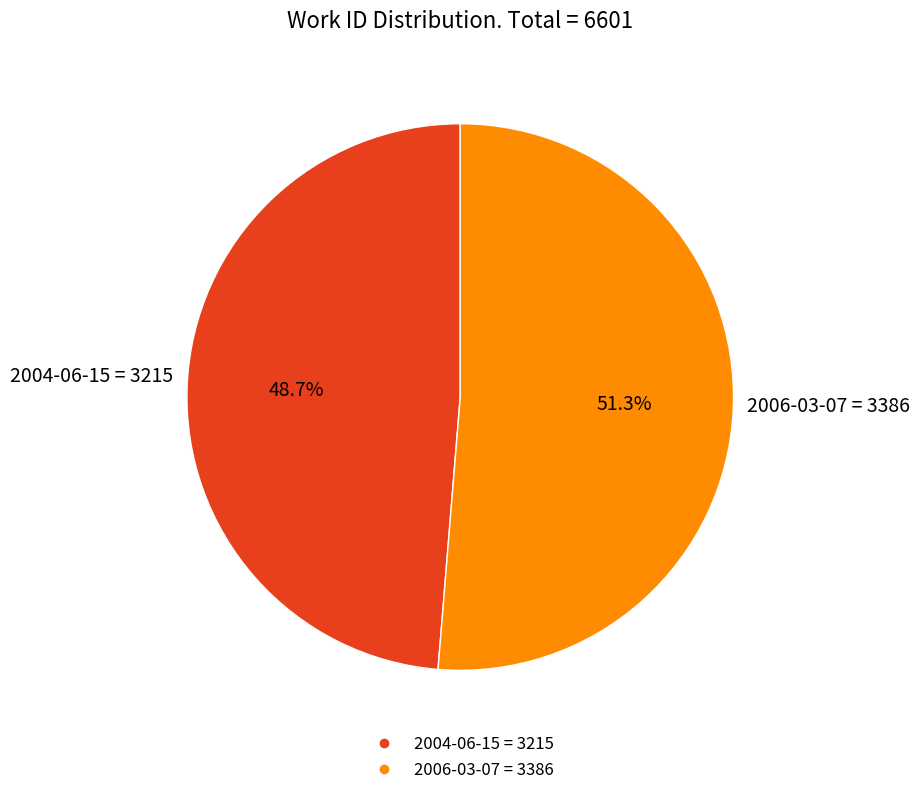

Between 2004-06-15 and 2006-03-07, which is larger?

2006-03-07